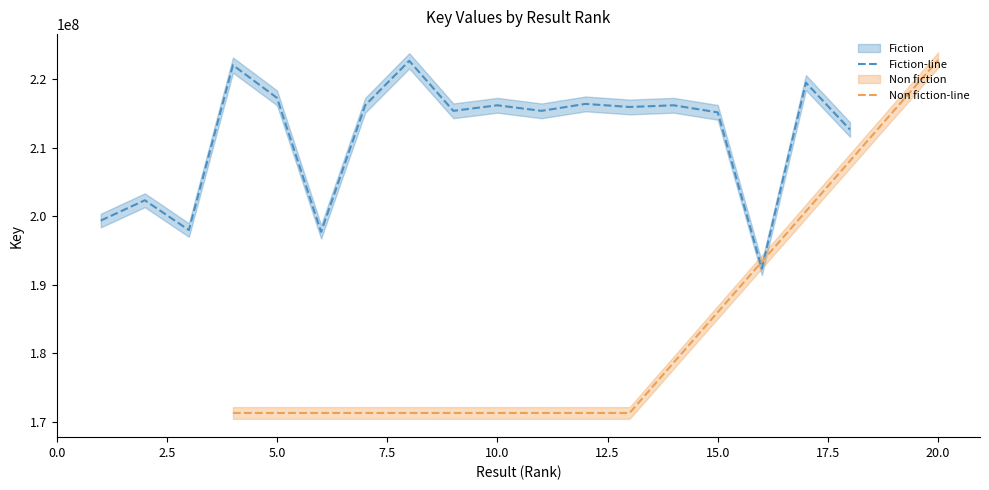

What is the change in value from 14 to 18?

-3543835